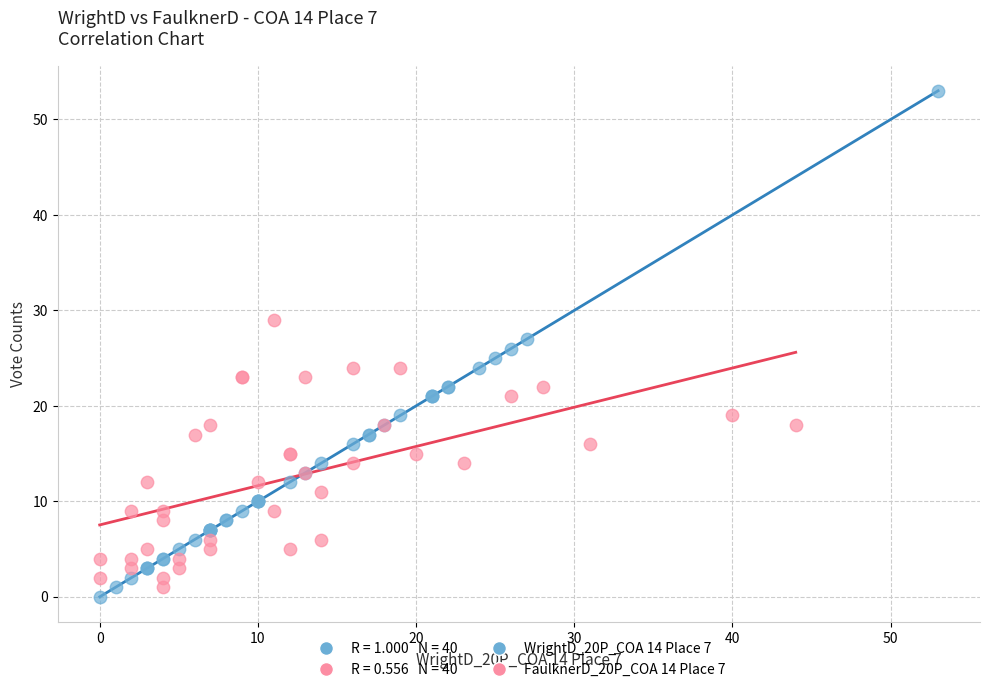

Which series has the widest spread of Y values?

WrightD_20P_COA 14 Place 7